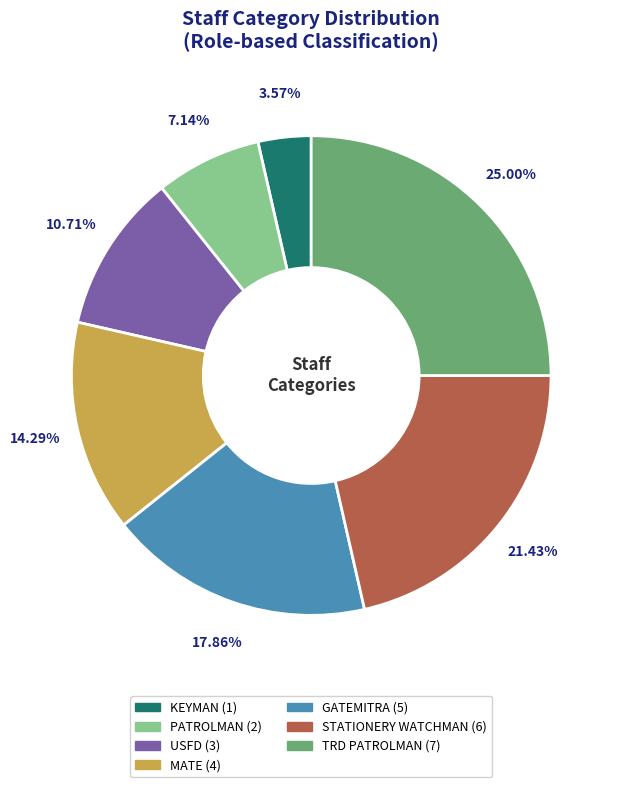

Which slice is the smallest?

KEYMAN